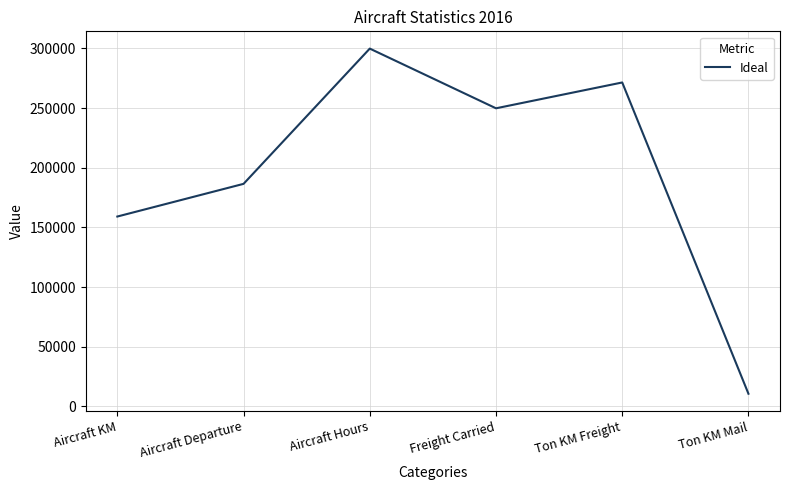

List the labels in order of value, smallest first.

Ton KM Mail, Aircraft KM, Aircraft Departure, Freight Carried, Ton KM Freight, Aircraft Hours